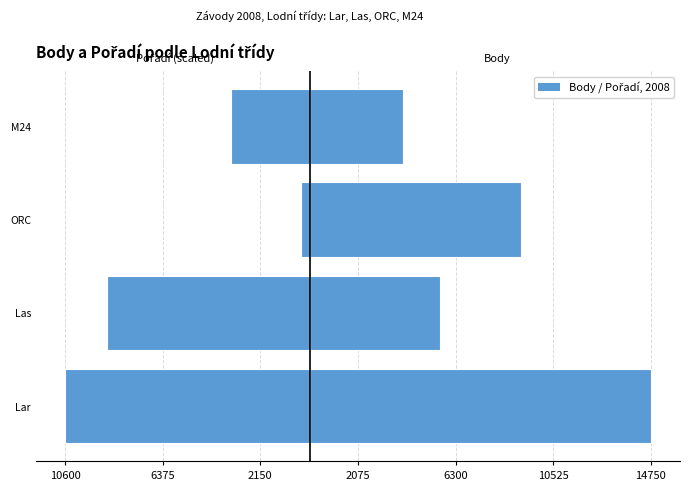

What is the spread (max minus min) of values at M24?

7407